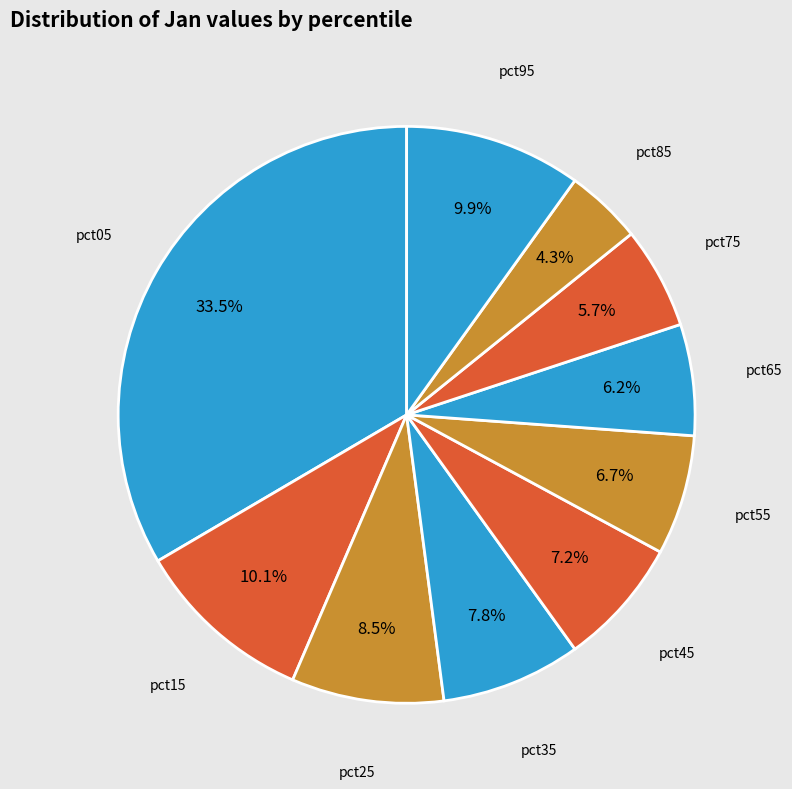

Which slice is the largest?

pct05